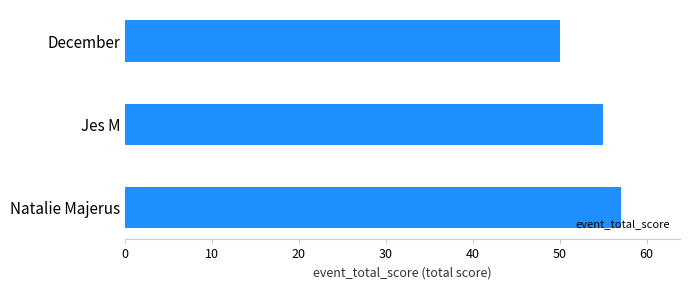

The value at Jes M is 19. True or false?

False